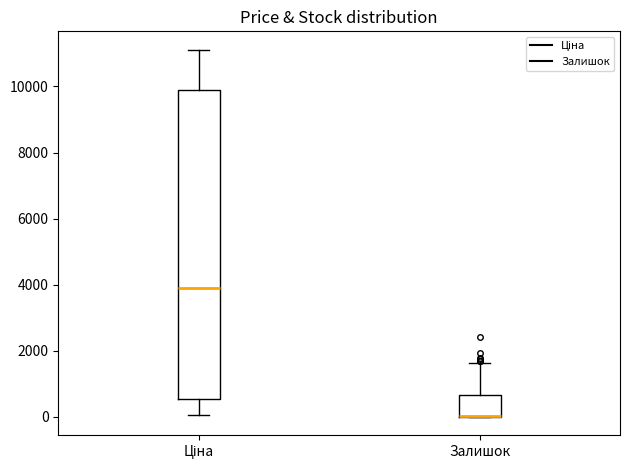

Reading left to right, read every box against the y-axis: the position of its median line, the range the box covers, and the ends of its whiskers. The values are not printed on the chart, so give them approximately, as read against the axis.

Ціна: median 4000, box 600 to 10000, whiskers 0 to 11200
Залишок: median 0 (drawn on the box's lower edge), box 0 to 600, whiskers 0 to 1600